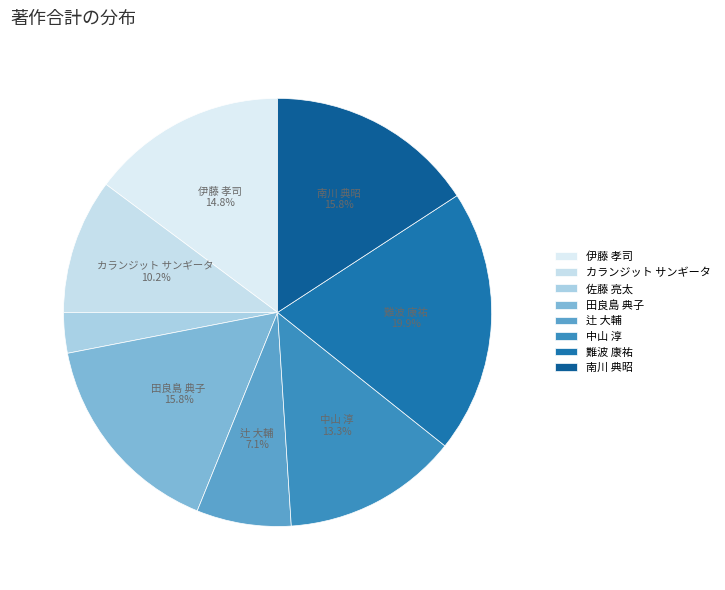

Count the number of slices in the pie.

8